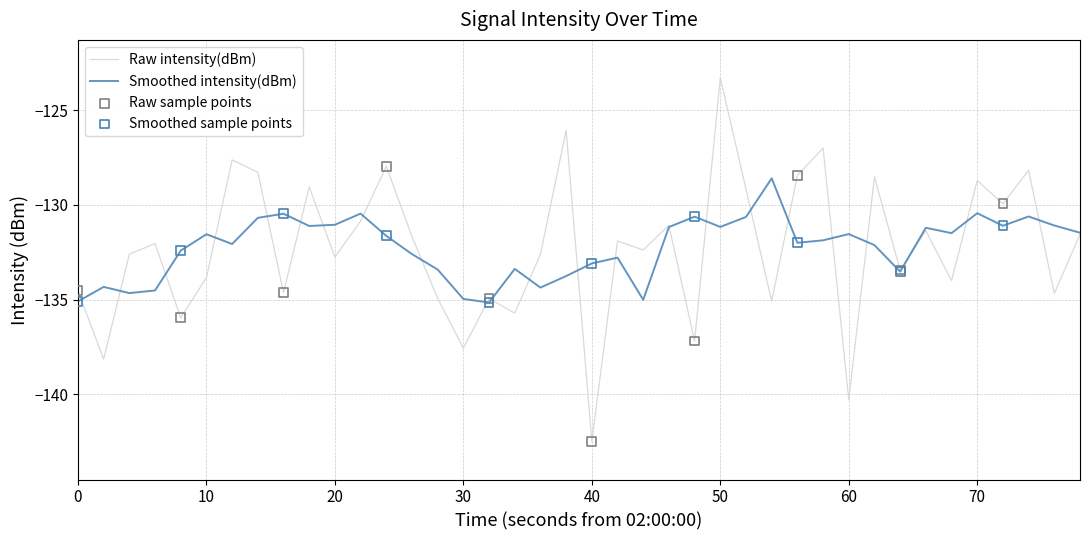

Which series has the largest range (max minus min)?

Raw intensity(dBm)